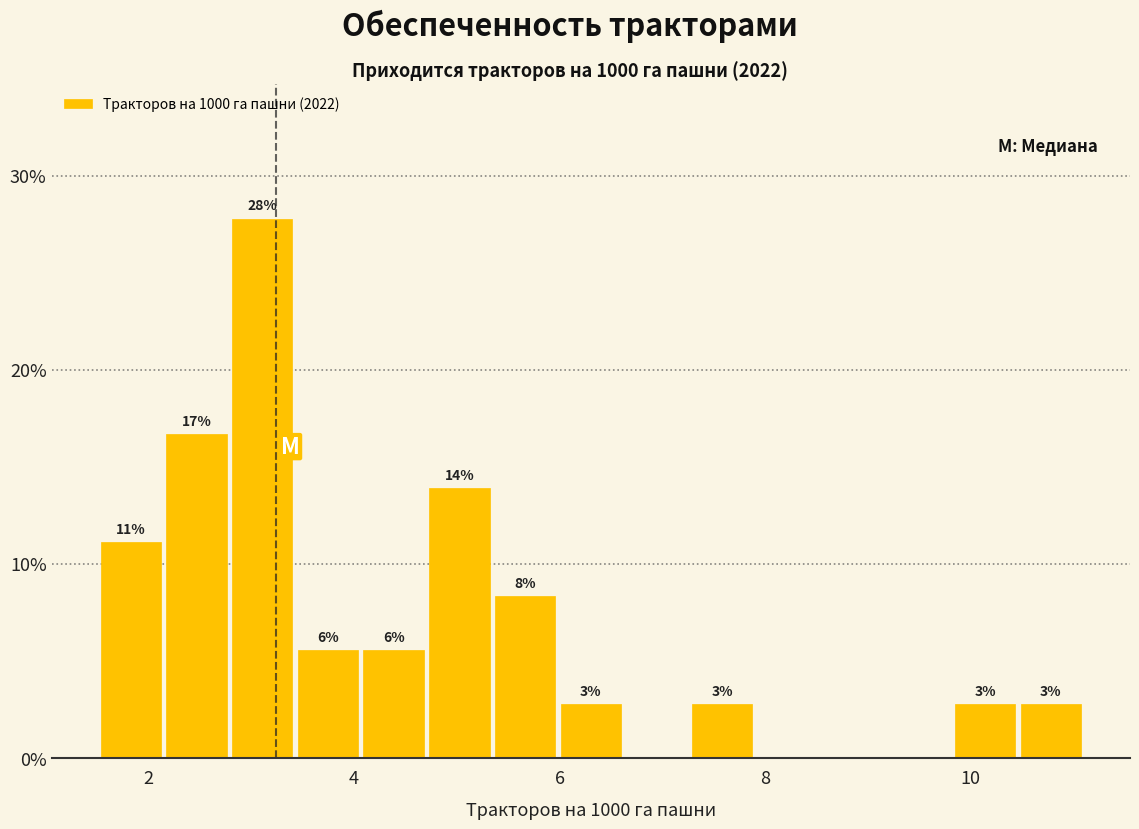

Around what value on the x-axis is the tallest bar? Give the approximate position of its centre, as read against the axis.

3.2